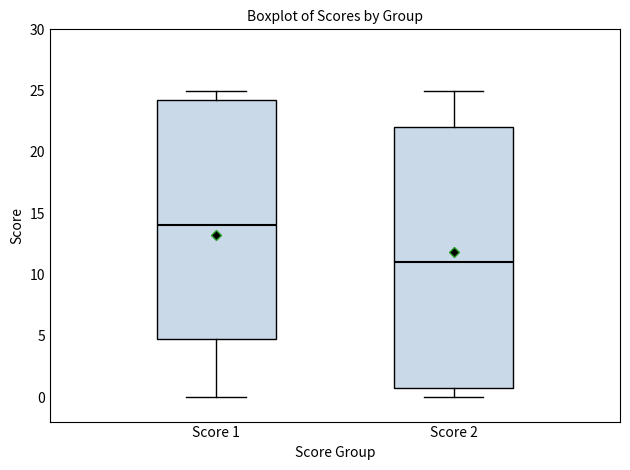

Which box is the tallest, from its lower edge to its upper edge?

Score 2